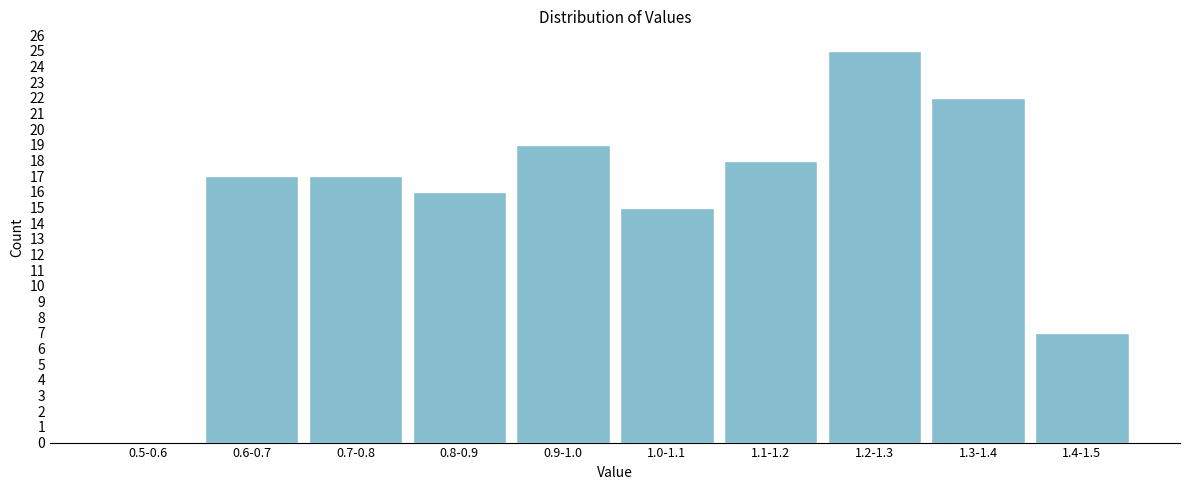

The value at 1.2-1.3 is 25. True or false?

True